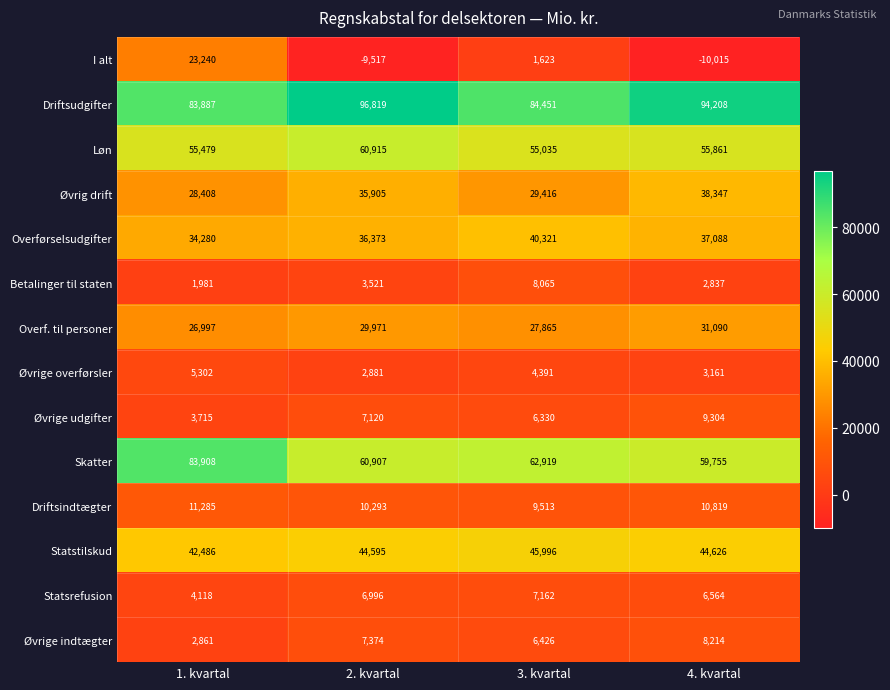

Which series has the largest total across all categories?

Driftsudgifter